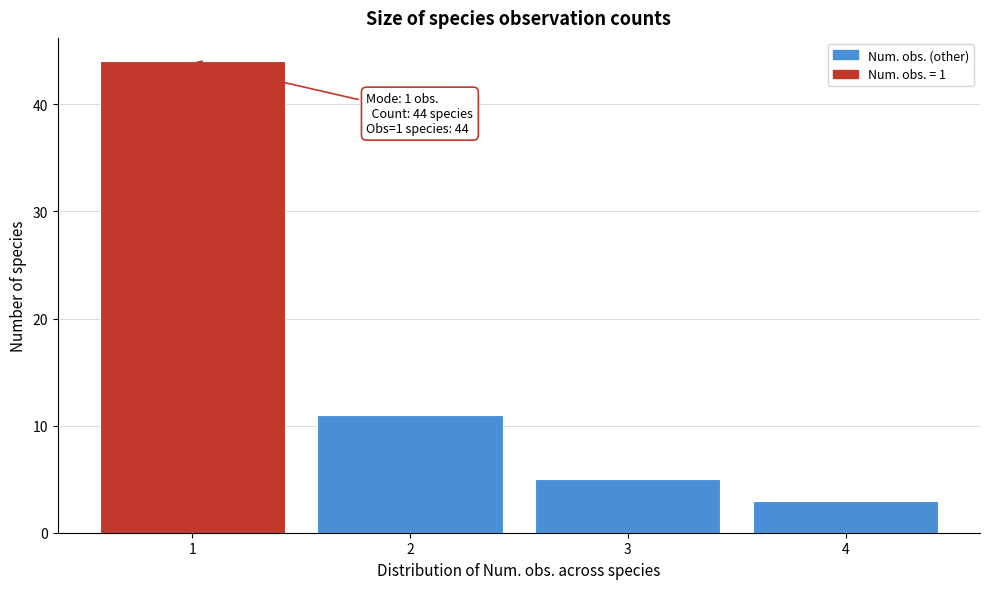

Over which range of the x-axis is the bar tallest?

0.5 to 1.5